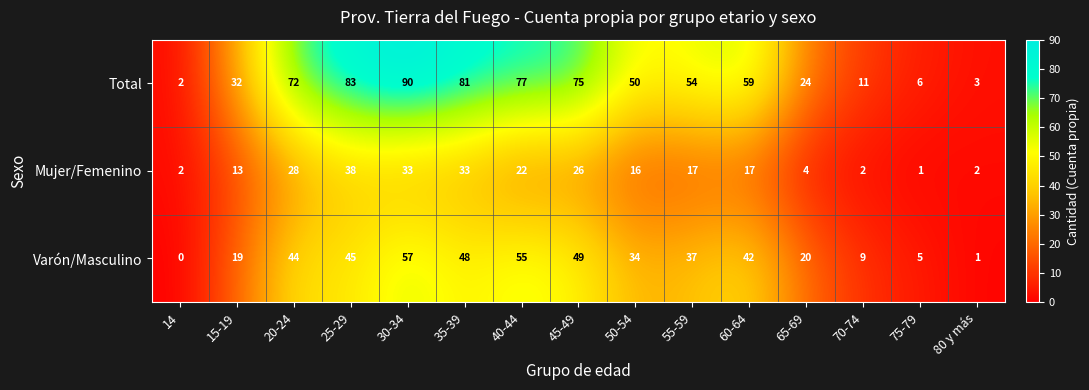

How many series are shown in this chart?

3